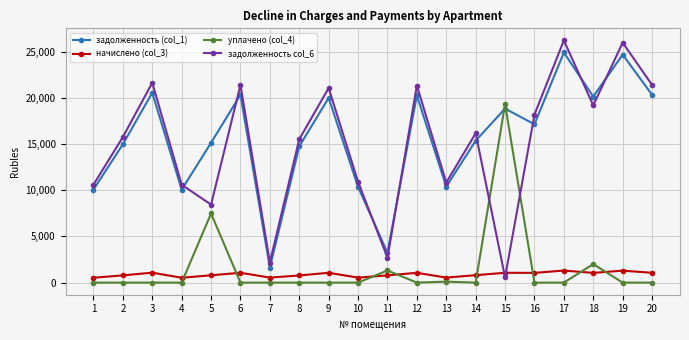

What is the difference between the second highest and second lowest values in the задолженность col_6 series?

23803.3